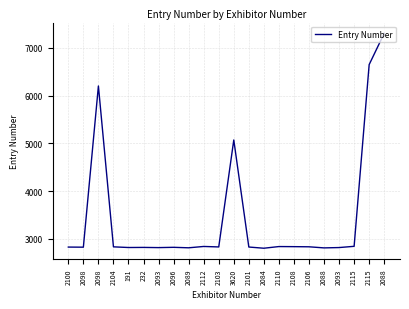

Reading left to right, extract all data points from this chart.

2825	2823	6202	2830	2816	2818	2814	2820	2810	2838	2828	5070	2826	2801	2836	2834	2831	2808	2815	2841	6650	7306